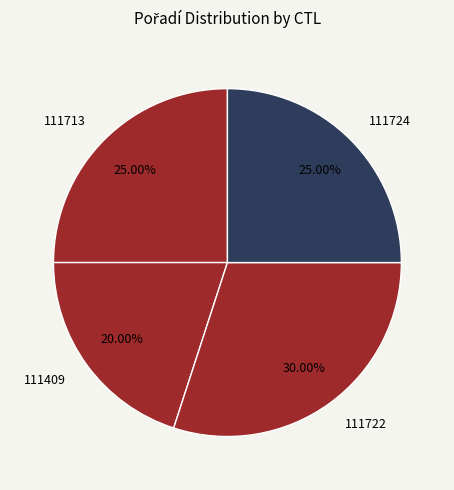

To the nearest percent, what portion does 111713 represent?

25%